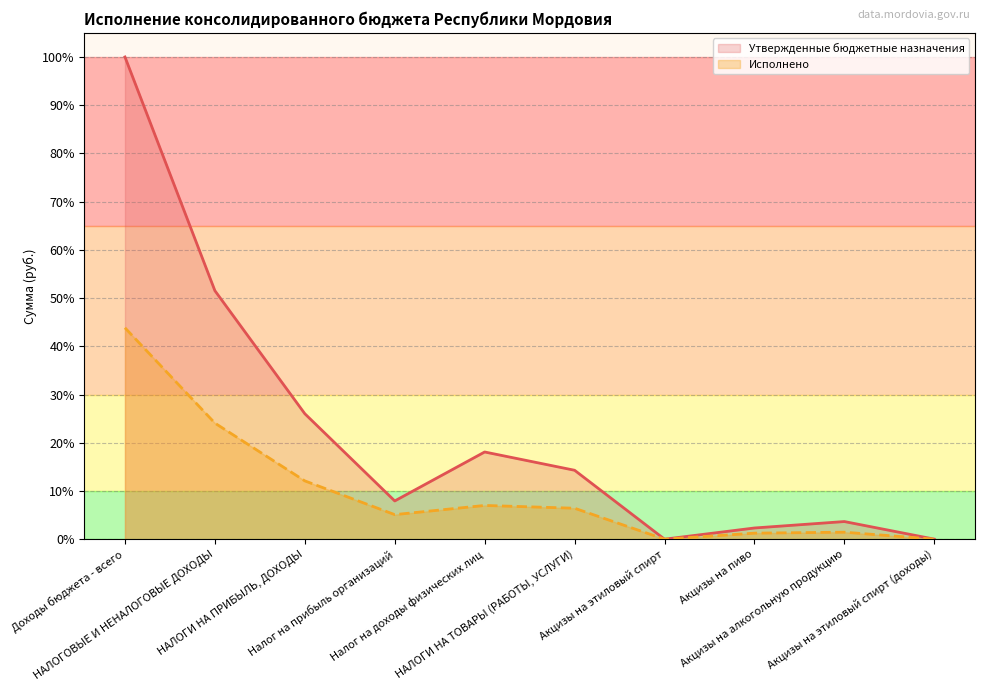

Reading left to right, extract all data points from this chart.

Утвержденные бюджетные назначения: 100.0	51.5	26.0	7.9	18.1	14.3	0.0	2.3	3.7	0.0
Исполнено: 43.8	24.1	12.1	5.1	7.0	6.4	0.0	1.3	1.5	0.0